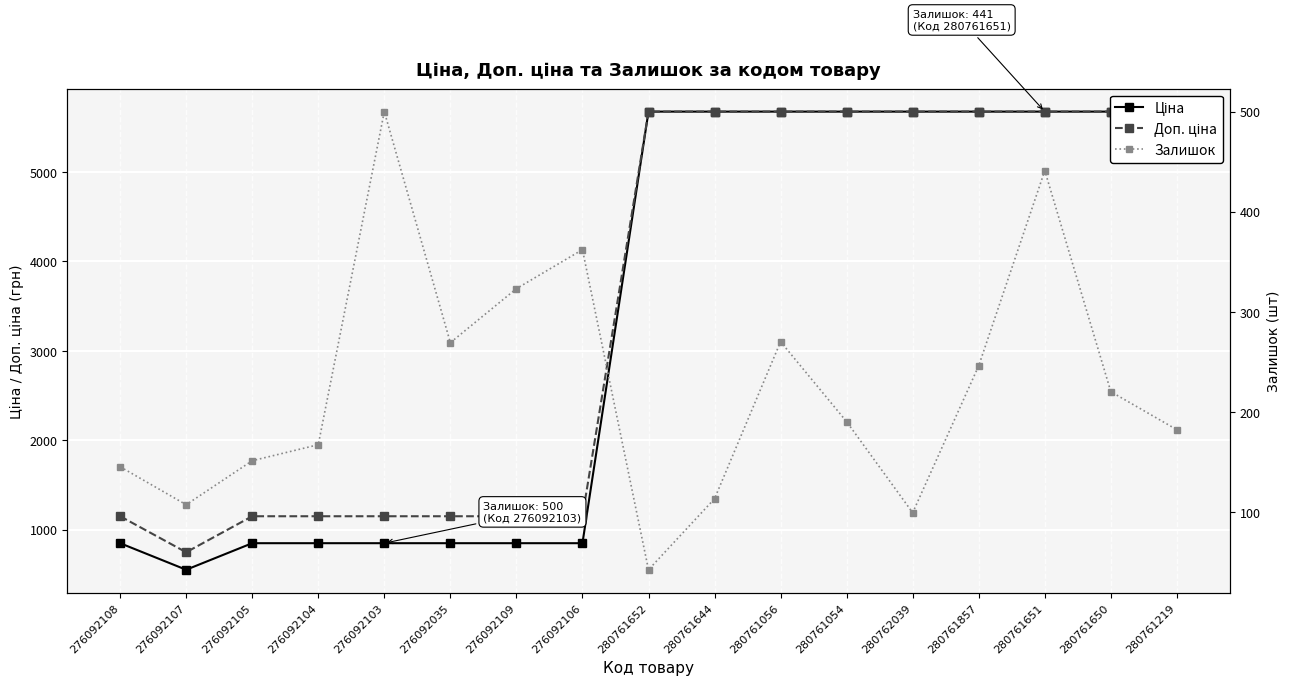

Between 280761644 and 280761650, which is larger?

280761644